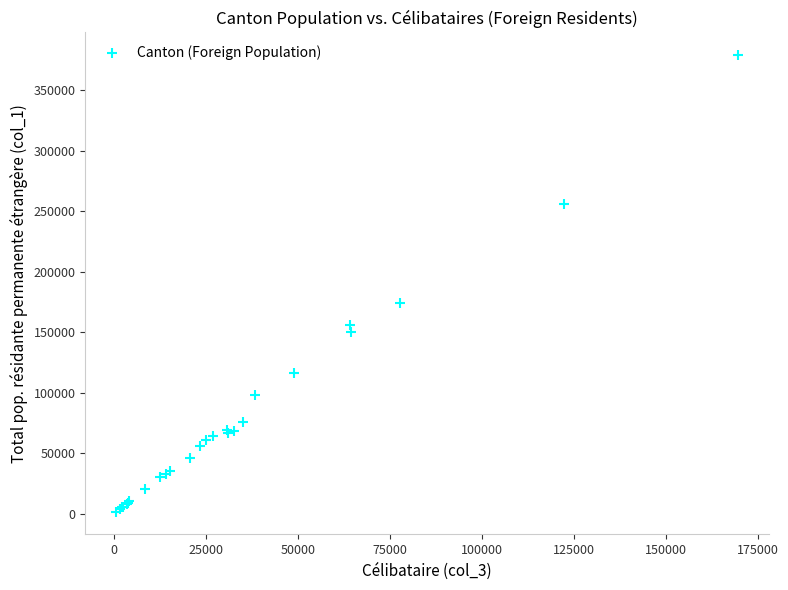

What Y value in the scatter plot is closest to 190198?

174175